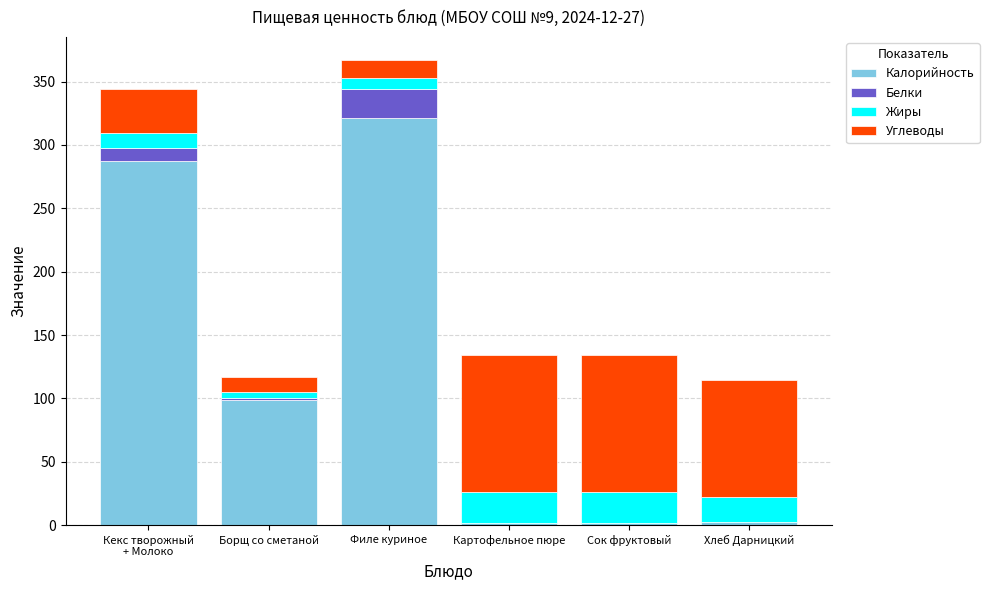

At which label is Калорийность closest to 161?

Борщ со сметаной